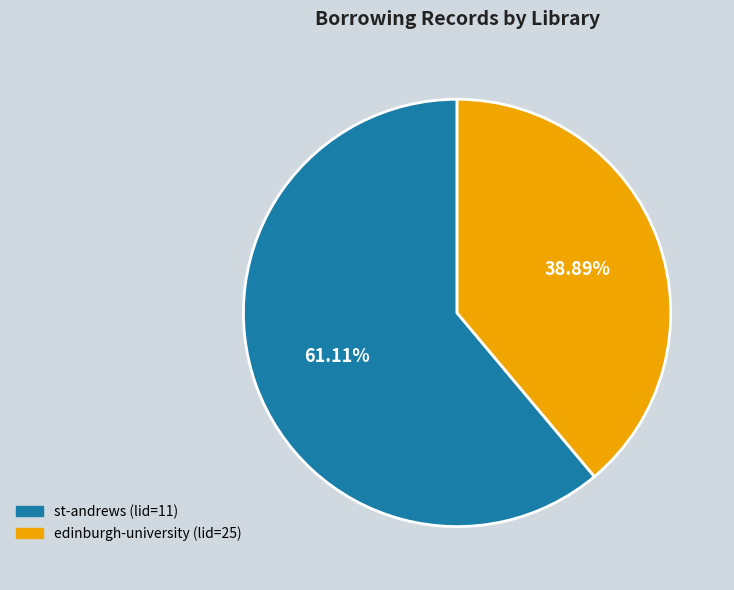

What is the ratio of the value at edinburgh-university (lid=25) to the value at st-andrews (lid=11)?

0.6